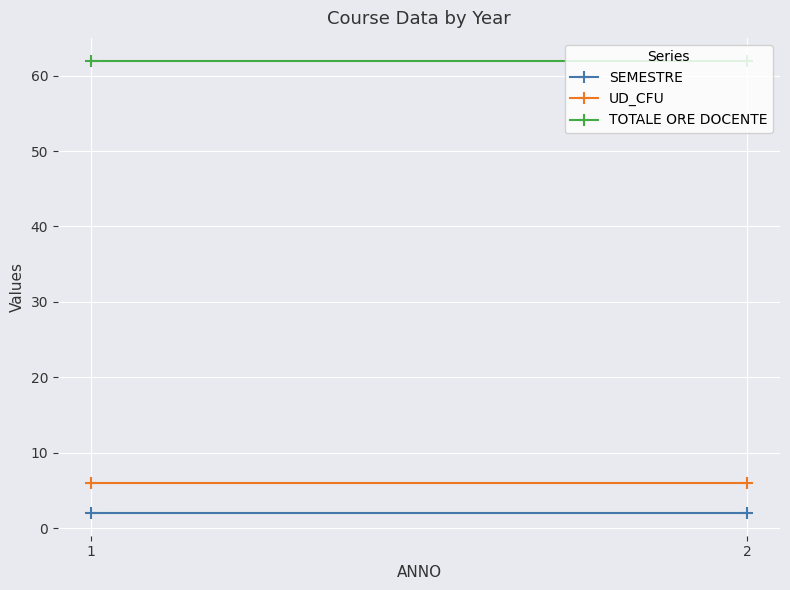

At which category is the sum across all series the highest?

1